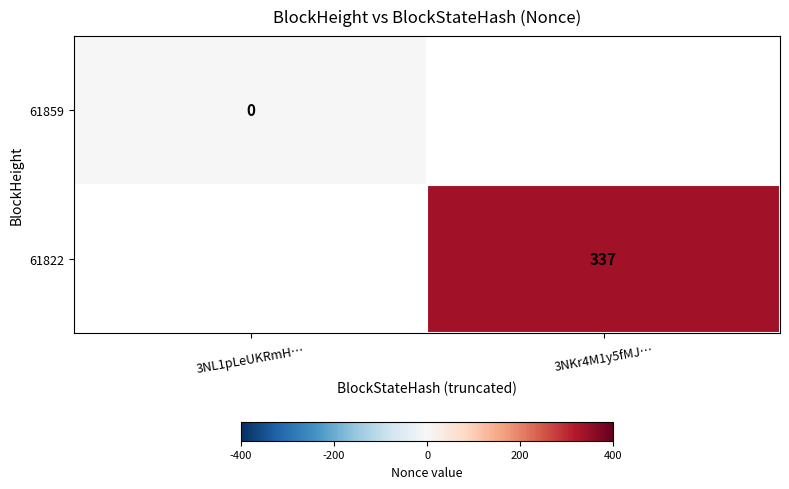

True or false: 61822 has a value of 446 at 3NKr4M1y5fMJ….

False